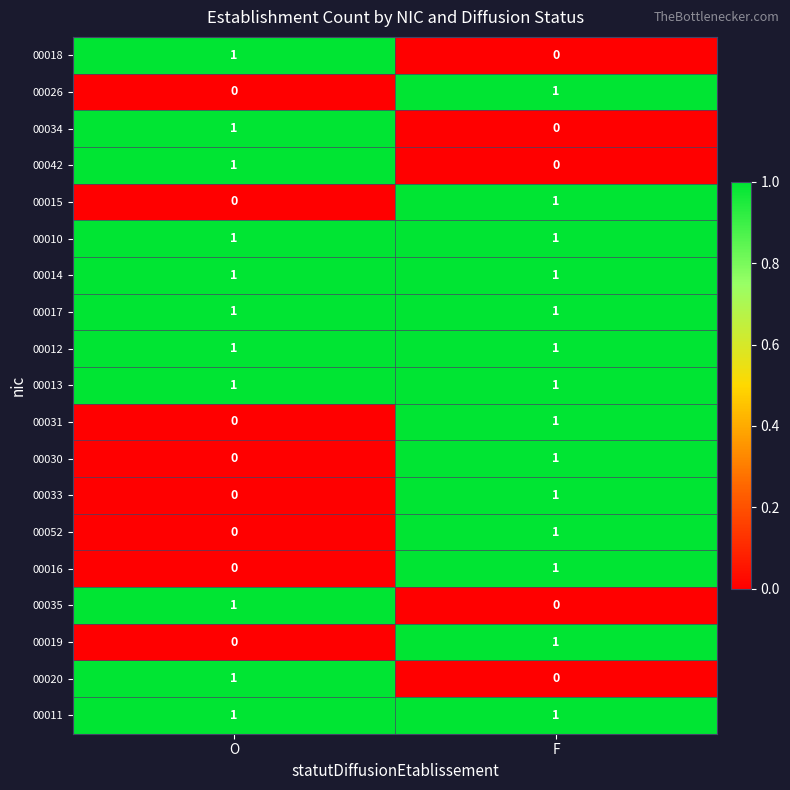

At which label is 00033 closest to 0?

O